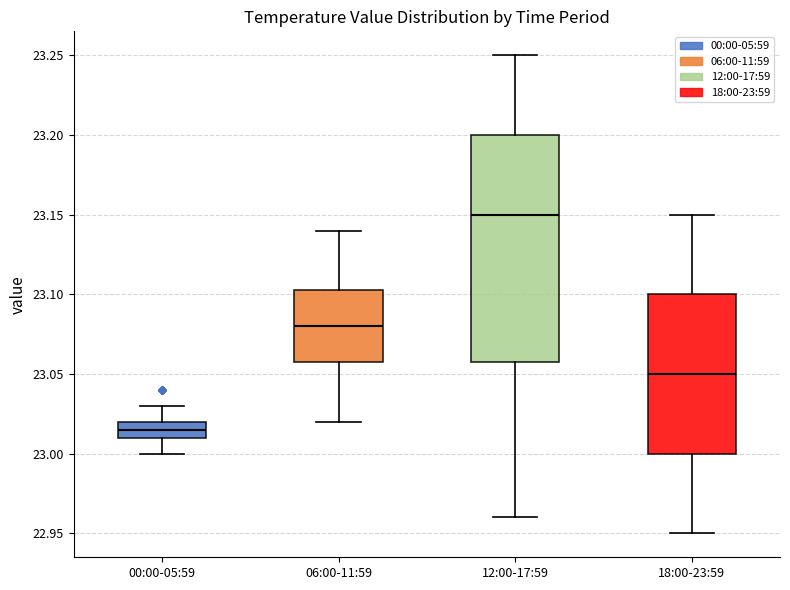

Where is the upper edge of the box for 00:00-05:59 on the y-axis? The values are not printed on the chart, so give them approximately, as read against the axis.

23.020